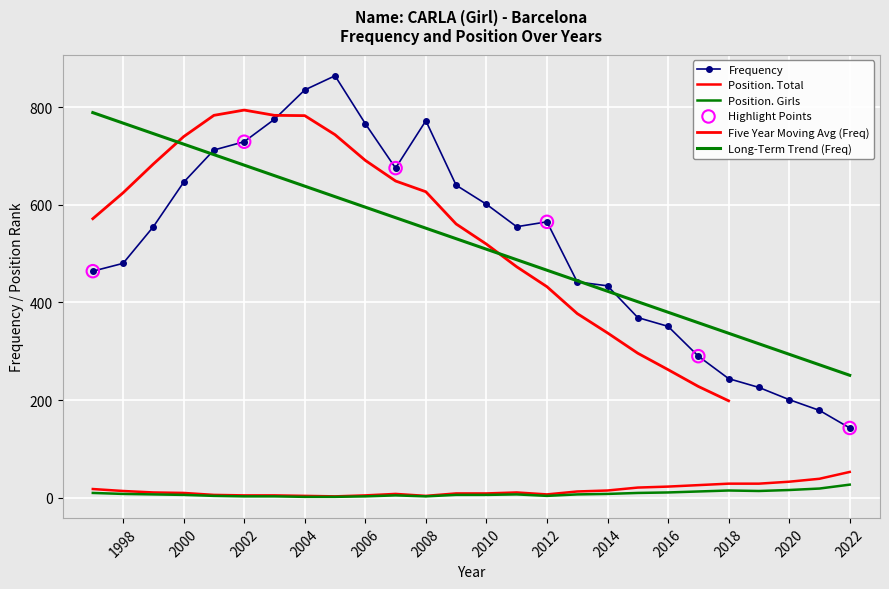

Is the value of Position. Girls at 2005 greater than the value of Position. Total at 1999?

No